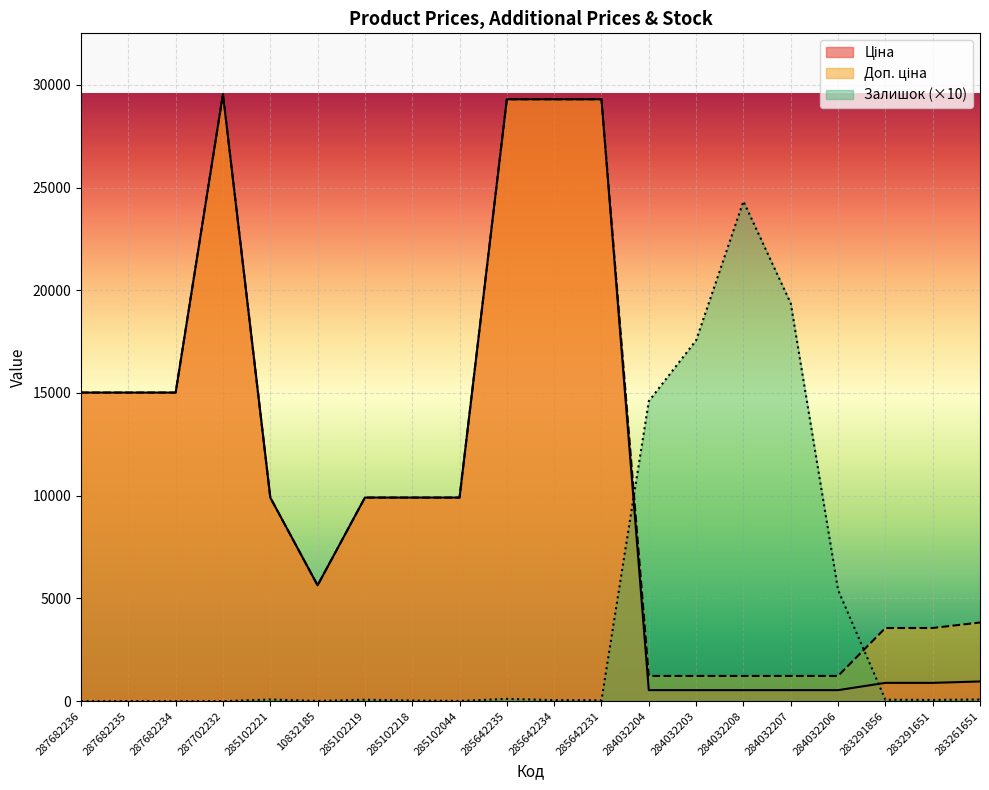

After their last crossing, which series has the higher values: Залишок or Доп. ціна?

Доп. ціна